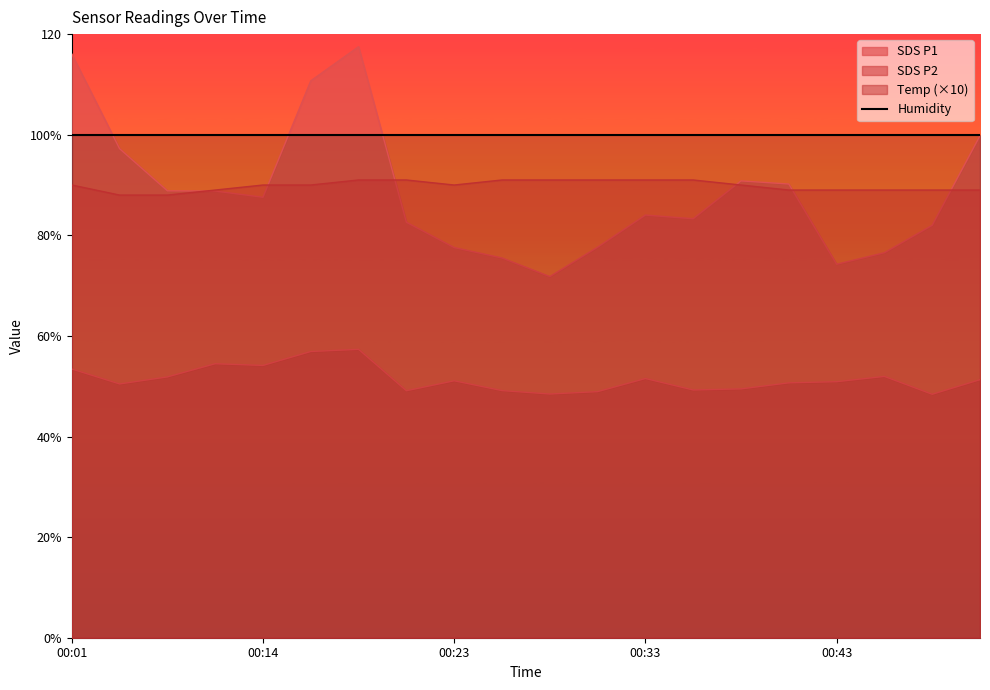

Reading left to right, what are all the values shown in this chart?

SDS_P1: 00:01=116.0	00:04=97.2	00:06=88.8	00:11=88.8	00:14=87.6	00:16=110.7	00:19=117.5	00:21=82.6	00:23=77.6	00:26=75.5	00:28=71.8	00:31=77.7	00:33=84.0	00:36=83.3	00:38=90.8	00:41=90.2	00:43=74.2	00:45=76.5	00:48=82.0	00:50=99.8
SDS_P2: 00:01=53.4	00:04=50.5	00:06=51.9	00:11=54.5	00:14=54.1	00:16=56.9	00:19=57.3	00:21=49.1	00:23=51.1	00:26=49.1	00:28=48.5	00:31=48.9	00:33=51.5	00:36=49.2	00:38=49.5	00:41=50.7	00:43=50.9	00:45=52.0	00:48=48.4	00:50=51.3
Temp: 00:01=90.0	00:04=88.0	00:06=88.0	00:11=89.0	00:14=90.0	00:16=90.0	00:19=91.0	00:21=91.0	00:23=90.0	00:26=91.0	00:28=91.0	00:31=91.0	00:33=91.0	00:36=91.0	00:38=90.0	00:41=89.0	00:43=89.0	00:45=89.0	00:48=89.0	00:50=89.0